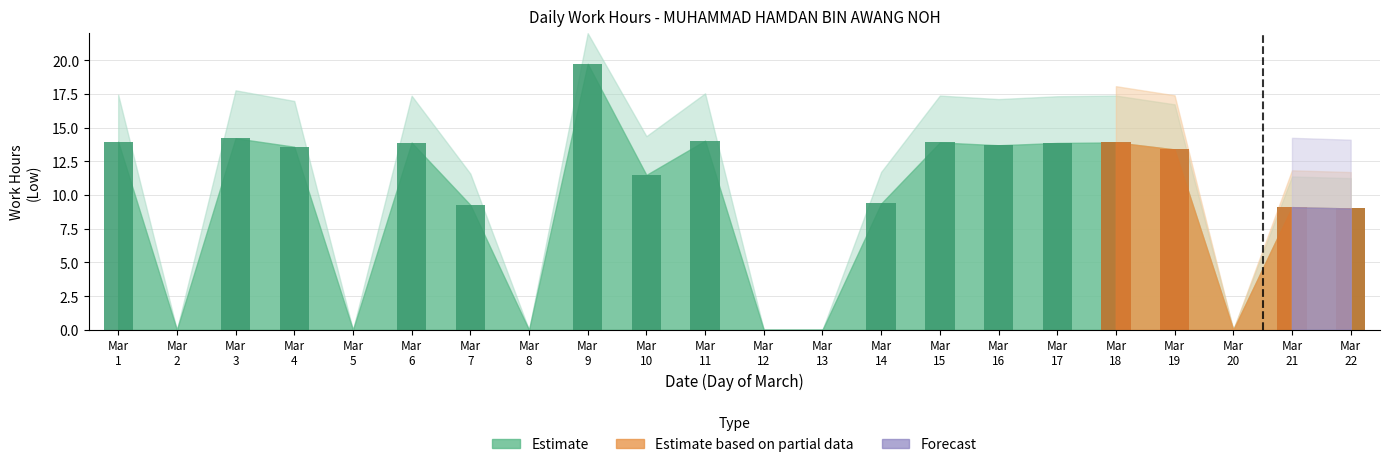

Is the value of Estimate at 14 greater than the value of Forecast at 16?

Yes